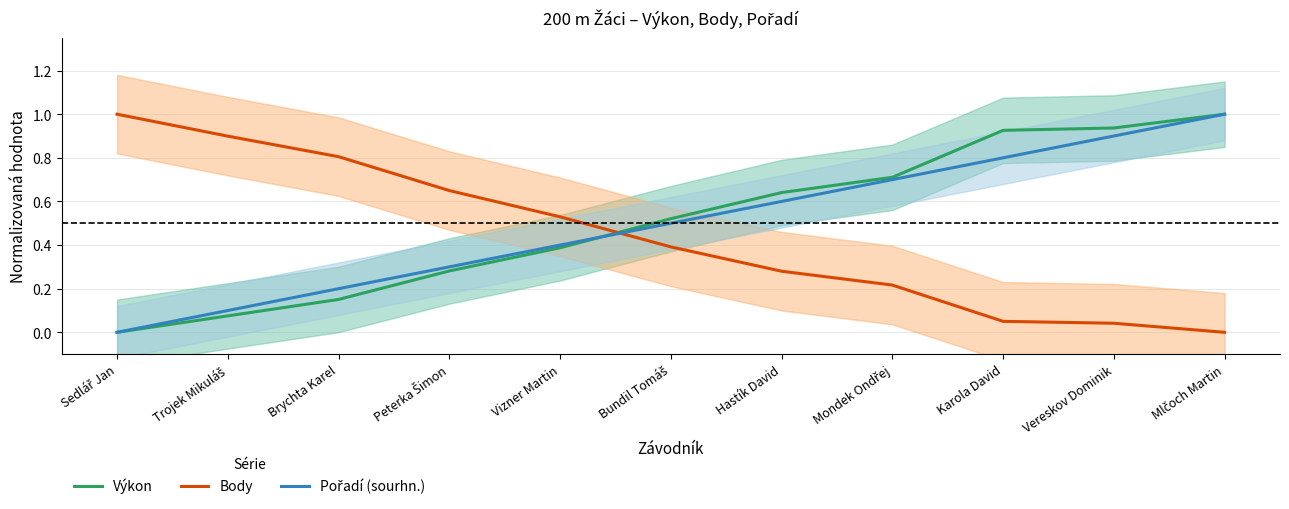

Is it true that Pořadí (sourhn.) equals 0.1 at Peterka Šimon?

False